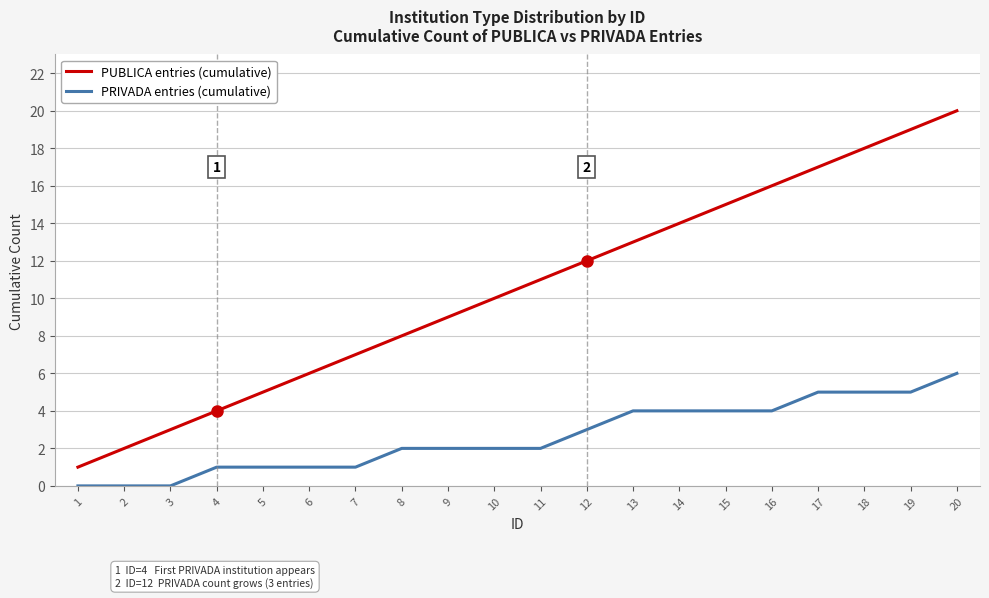

What is the sum of all PUBLICA entries (cumulative) values?

210